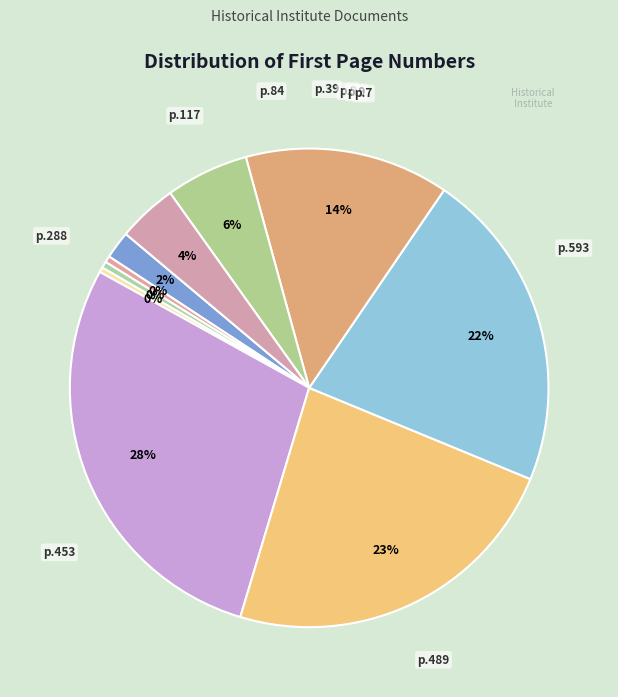

How many segments does this pie chart have?

10